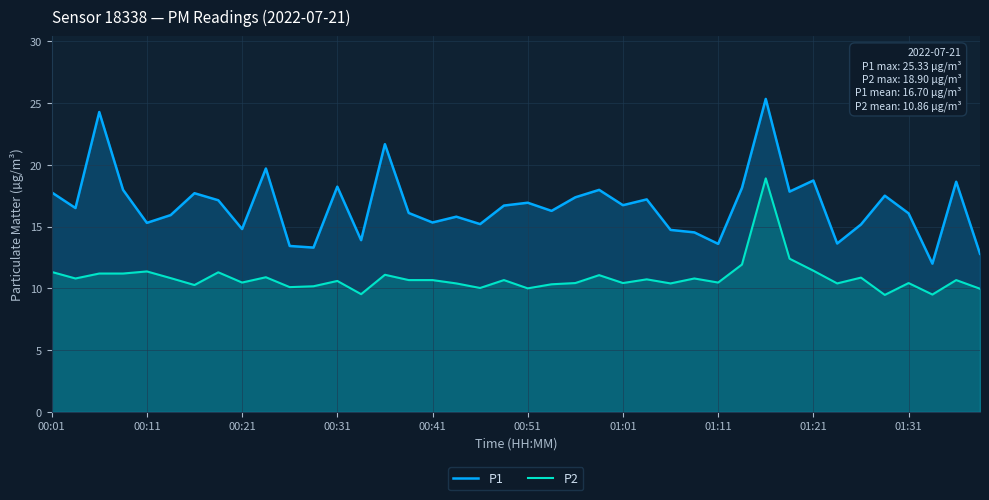

How many values in the P1 series exceed 16?

24